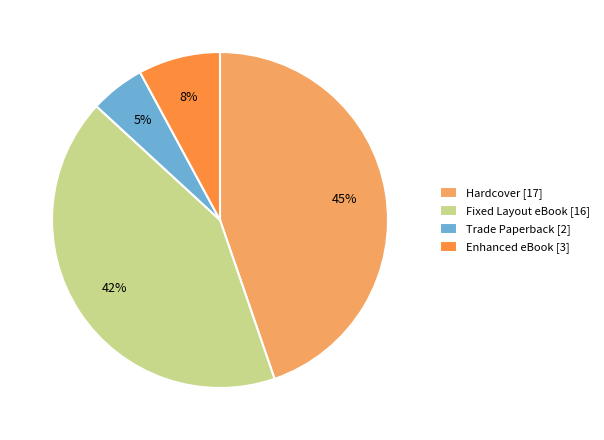

The Hardcover [17] slice represents 37% of the pie. True or false?

False